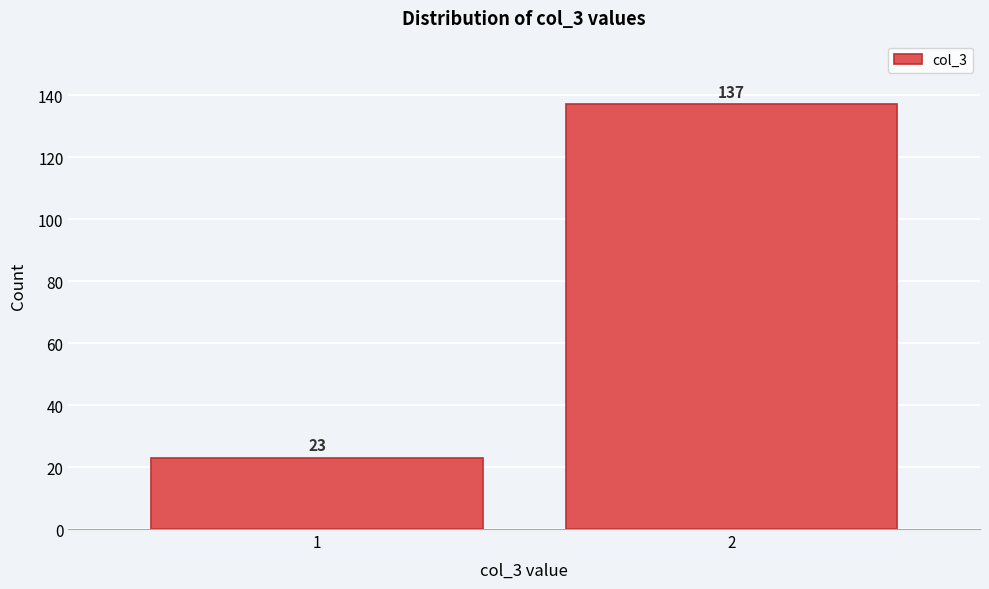

Reading left to right, list all the values displayed in this chart.

23	137